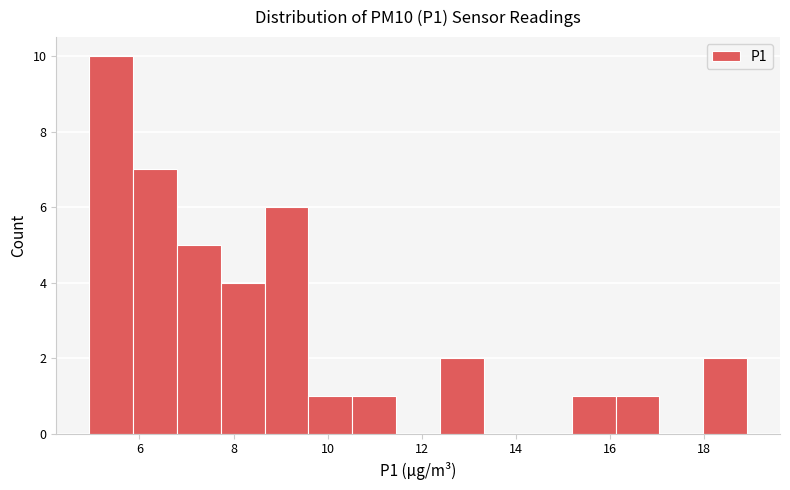

Reading left to right, transcribe this chart: for each bar, give the range it covers on the x-axis and its height. Neither the bar edges nor the heights are printed on the chart, so give them approximately, as read against the axes.

5.0 to 5.8: 10
5.8 to 6.8: 7
6.8 to 7.8: 5
7.8 to 8.6: 4
8.6 to 9.6: 6
9.6 to 10.6: 1
10.6 to 11.4: 1
11.4 to 12.4: 0
12.4 to 13.4: 2
13.4 to 14.2: 0
14.2 to 15.2: 0
15.2 to 16.2: 1
16.2 to 17.0: 1
17.0 to 18.0: 0
18.0 to 19.0: 2